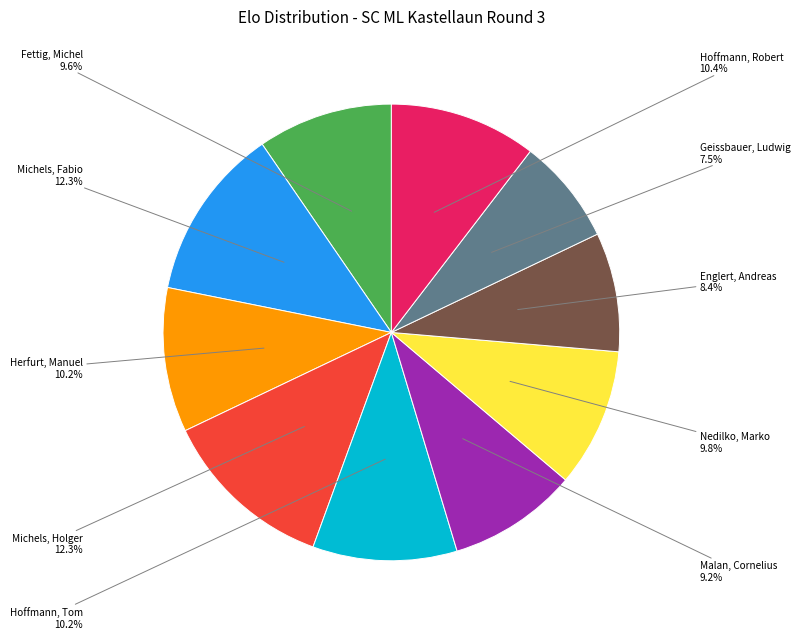

Is there a majority slice in this chart?

No